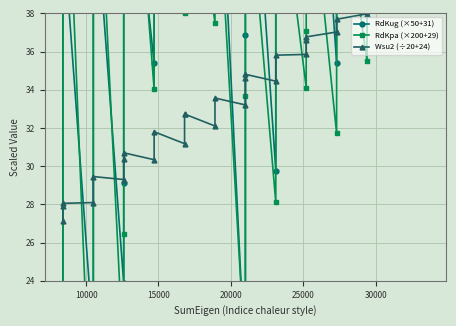

Reading left to right, transcribe all the data shown in this chart.

RdKug (×50+31): 16.3	16.3	42.5	20.9	45.3	23.9	29.1	50.3	35.4	52.0	40.0	40.1	51.4	40.6	51.6	19.3	36.8	53.2	29.8	55.5	38.7	43.1	58.5	35.4	59.6	42.4	49.5	59.3	49.9	58.4	59.0
RdKpa (×200+29): -0.4	-0.3	52.1	12.9	51.8	19.5	26.5	54.8	34.0	53.1	38.0	38.1	49.4	37.5	47.4	19.7	33.7	46.8	28.1	46.8	34.1	37.1	47.3	31.7	46.6	35.5	39.6	45.2	39.1	43.6	43.0
Wsu2 (÷20+24): 27.1	27.9	28.1	28.1	29.5	29.3	30.4	30.7	30.3	31.8	31.2	32.7	32.7	32.1	33.6	33.2	34.6	34.8	34.5	35.8	35.9	36.6	36.8	37.0	37.7	38.0	38.1	38.5	38.8	39.2	39.9